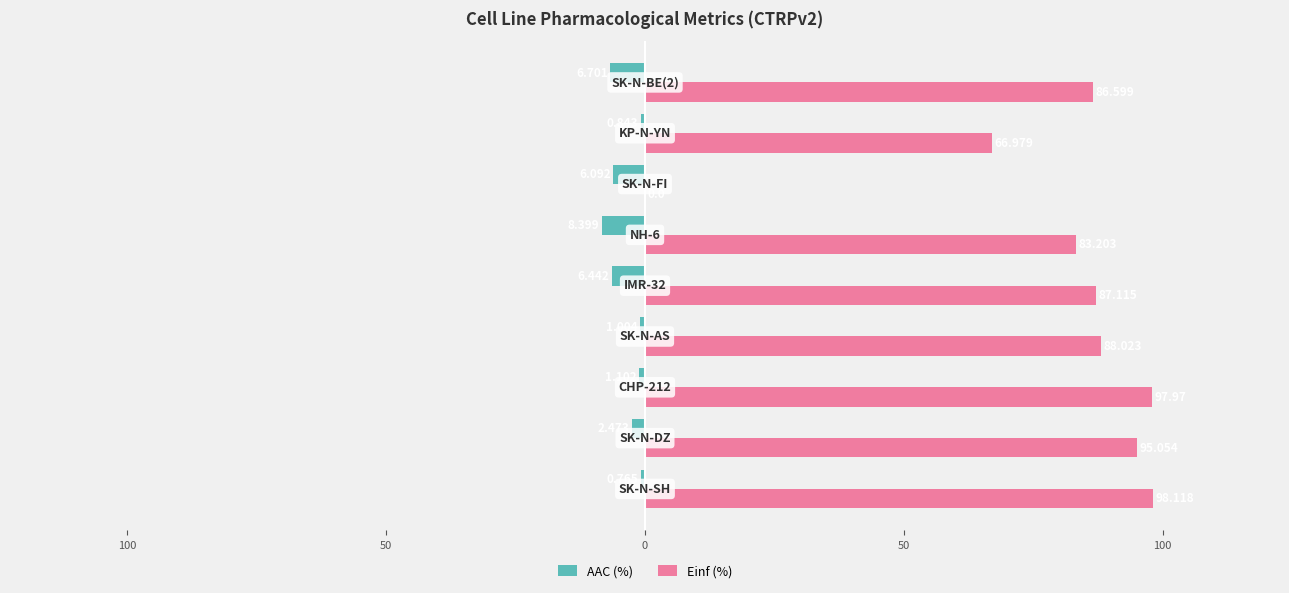

What is the difference between the maximum and minimum values in the Einf (%) series?

98.1